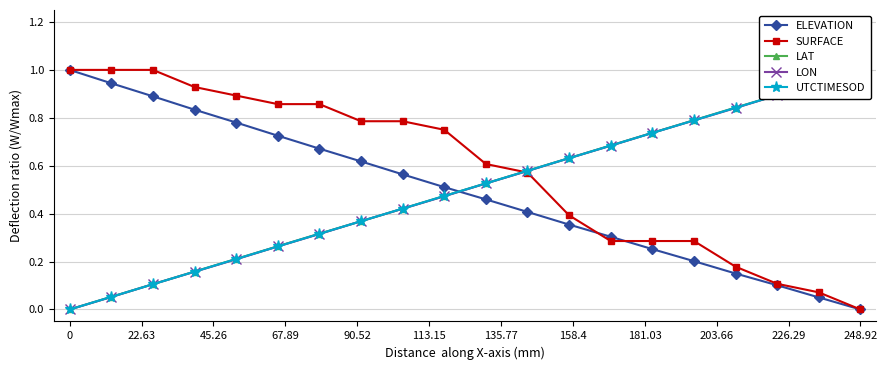

Which series has the widest spread of values?

ELEVATION